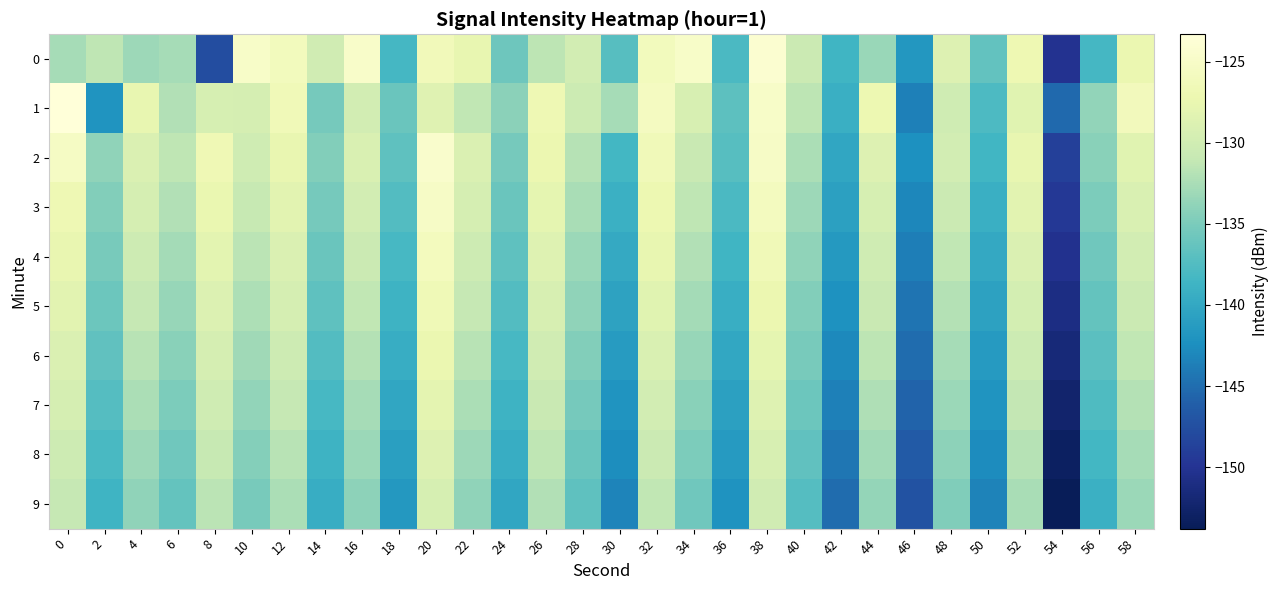

Reading right to left, list all the values displayed in this chart.

0: 58=-127.3	56=-138.2	54=-150.2	52=-126.9	50=-136.5	48=-128.7	46=-141.7	44=-133.4	42=-138.6	40=-130.6	38=-124.2	36=-137.8	34=-124.9	32=-126.0	30=-137.2	28=-129.8	26=-131.5	24=-135.7	22=-127.6	20=-126.2	18=-138.3	16=-124.8	14=-130.0	12=-126.0	10=-124.9	8=-147.7	6=-132.7	4=-133.1	2=-131.4	0=-132.6
1: 58=-126.1	56=-133.7	54=-145.3	52=-128.4	50=-137.8	48=-130.2	46=-143.6	44=-127.1	42=-139.2	40=-131.5	38=-124.9	36=-136.8	34=-129.3	32=-125.6	30=-132.7	28=-130.4	26=-126.8	24=-134.1	22=-131.2	20=-128.5	18=-136.0	16=-129.7	14=-135.3	12=-126.4	10=-129.5	8=-129.5	6=-132.1	4=-127.6	2=-141.9	0=-123.3
2: 58=-128.4	56=-134.2	54=-148.9	52=-127.6	50=-138.5	48=-129.8	46=-142.3	44=-128.7	42=-140.1	40=-132.4	38=-125.1	36=-137.2	34=-130.7	32=-126.3	30=-138.4	28=-131.8	26=-127.2	24=-135.3	22=-128.9	20=-124.5	18=-136.7	16=-129.1	14=-134.6	12=-127.5	10=-130.2	8=-126.7	6=-131.4	4=-128.9	2=-133.8	0=-125.3
3: 58=-129.1	56=-134.9	54=-149.6	52=-128.3	50=-139.2	48=-130.5	46=-143.0	44=-129.4	42=-140.8	40=-133.1	38=-125.8	36=-137.9	34=-131.4	32=-127.0	30=-139.1	28=-132.5	26=-127.9	24=-136.0	22=-129.6	20=-125.2	18=-137.4	16=-129.8	14=-135.3	12=-128.2	10=-130.9	8=-127.4	6=-132.1	4=-129.6	2=-134.5	0=-126.8
4: 58=-129.8	56=-135.6	54=-150.3	52=-129.0	50=-139.9	48=-131.2	46=-143.7	44=-130.1	42=-141.5	40=-133.8	38=-126.5	36=-138.6	34=-132.1	32=-127.7	30=-139.8	28=-133.2	26=-128.6	24=-136.7	22=-130.3	20=-125.9	18=-138.1	16=-130.5	14=-136.0	12=-128.9	10=-131.6	8=-128.1	6=-132.8	4=-130.3	2=-135.2	0=-127.5
5: 58=-130.5	56=-136.3	54=-151.0	52=-129.7	50=-140.6	48=-131.9	46=-144.4	44=-130.8	42=-142.2	40=-134.5	38=-127.2	36=-139.3	34=-132.8	32=-128.4	30=-140.5	28=-133.9	26=-129.3	24=-137.4	22=-131.0	20=-126.6	18=-138.8	16=-131.2	14=-136.7	12=-129.6	10=-132.3	8=-128.8	6=-133.5	4=-131.0	2=-135.9	0=-128.2
6: 58=-131.2	56=-137.0	54=-151.7	52=-130.4	50=-141.3	48=-132.6	46=-145.1	44=-131.5	42=-142.9	40=-135.2	38=-127.9	36=-140.0	34=-133.5	32=-129.1	30=-141.2	28=-134.6	26=-130.0	24=-138.1	22=-131.7	20=-127.3	18=-139.5	16=-131.9	14=-137.4	12=-130.3	10=-133.0	8=-129.5	6=-134.2	4=-131.7	2=-136.6	0=-128.9
7: 58=-131.9	56=-137.7	54=-152.4	52=-131.1	50=-142.0	48=-133.3	46=-145.8	44=-132.2	42=-143.6	40=-135.9	38=-128.6	36=-140.7	34=-134.2	32=-129.8	30=-141.9	28=-135.3	26=-130.7	24=-138.8	22=-132.4	20=-128.0	18=-140.2	16=-132.6	14=-138.1	12=-131.0	10=-133.7	8=-130.2	6=-134.9	4=-132.4	2=-137.3	0=-129.6
8: 58=-132.6	56=-138.4	54=-153.1	52=-131.8	50=-142.7	48=-134.0	46=-146.5	44=-132.9	42=-144.3	40=-136.6	38=-129.3	36=-141.4	34=-134.9	32=-130.5	30=-142.6	28=-136.0	26=-131.4	24=-139.5	22=-133.1	20=-128.7	18=-140.9	16=-133.3	14=-138.8	12=-131.7	10=-134.4	8=-130.9	6=-135.6	4=-133.1	2=-138.0	0=-130.3
9: 58=-133.3	56=-139.1	54=-153.8	52=-132.5	50=-143.4	48=-134.7	46=-147.2	44=-133.6	42=-145.0	40=-137.3	38=-130.0	36=-142.1	34=-135.6	32=-131.2	30=-143.3	28=-136.7	26=-132.1	24=-140.2	22=-133.8	20=-129.4	18=-141.6	16=-134.0	14=-139.5	12=-132.4	10=-135.1	8=-131.6	6=-136.3	4=-133.8	2=-138.7	0=-131.0